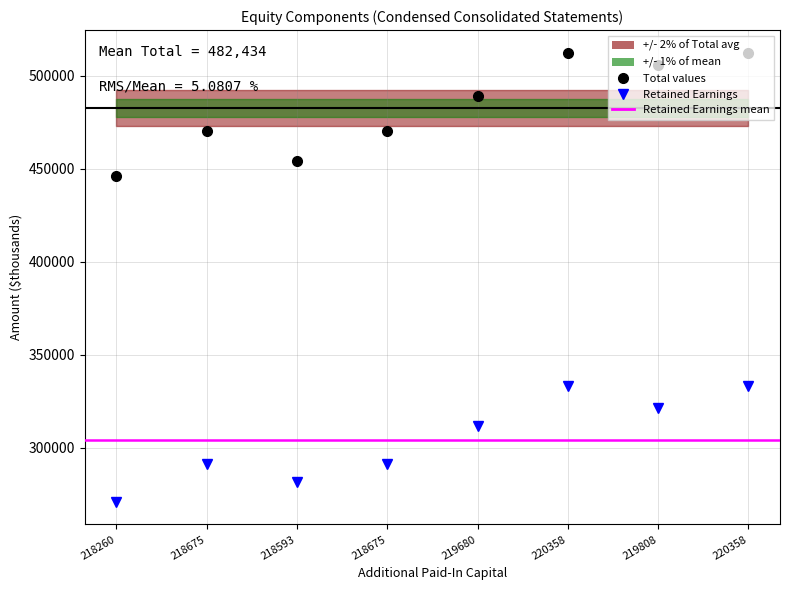

At which label does Total first exceed 488748?

220358